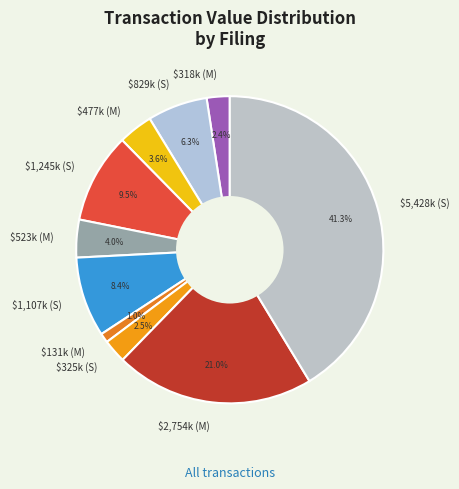

Is there a majority slice in this chart?

No